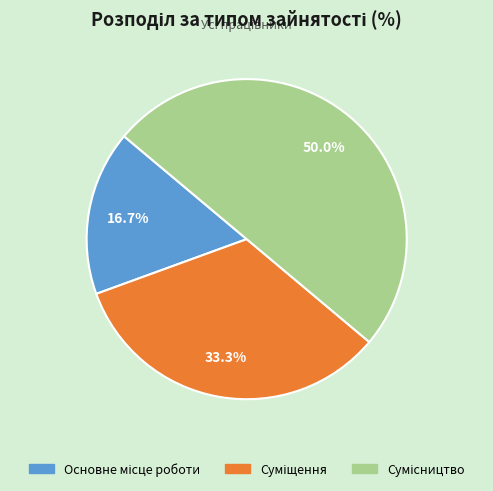

How many segments does this pie chart have?

3